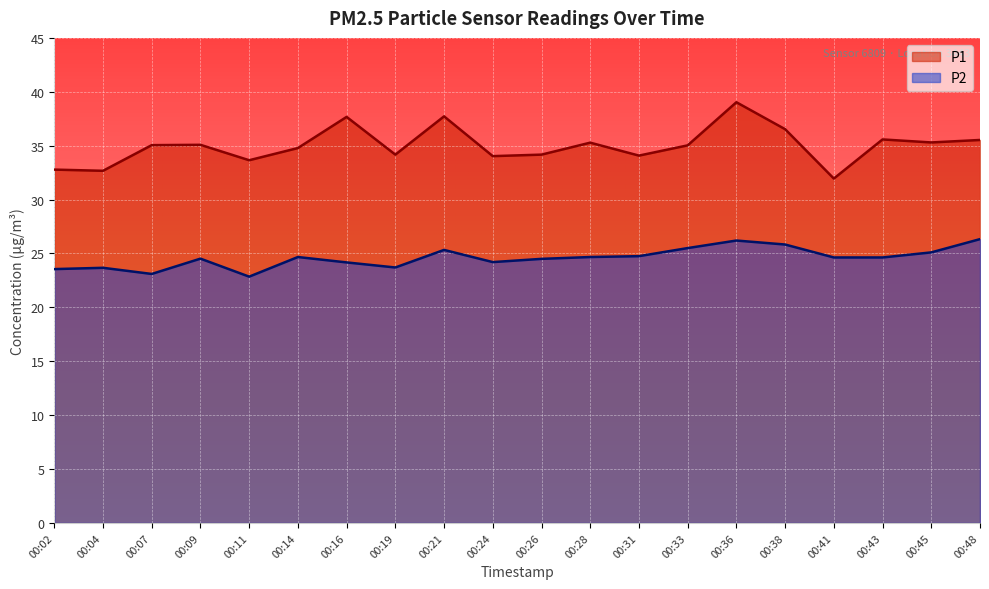

At which label is P2 closest to 24?

00:16